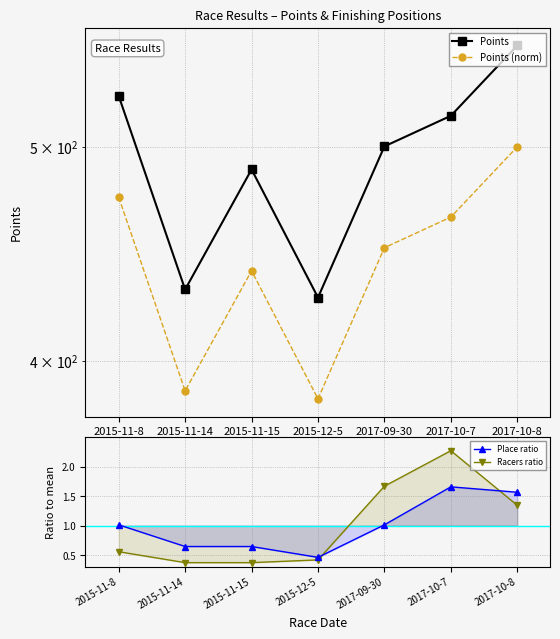

Rank the series by their maximum value, from highest to lowest.

Points, Points (norm), Racers ratio, Place ratio